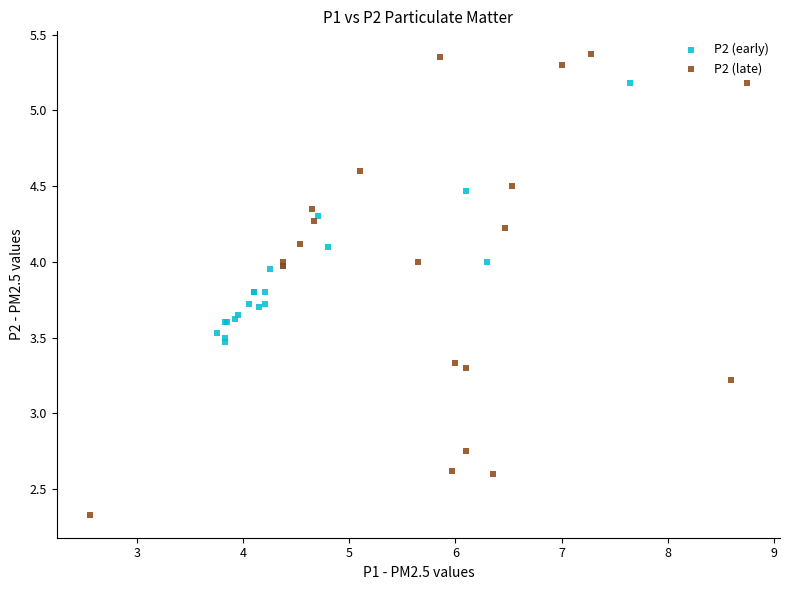

Which series reaches the maximum Y coordinate?

P2 (late)